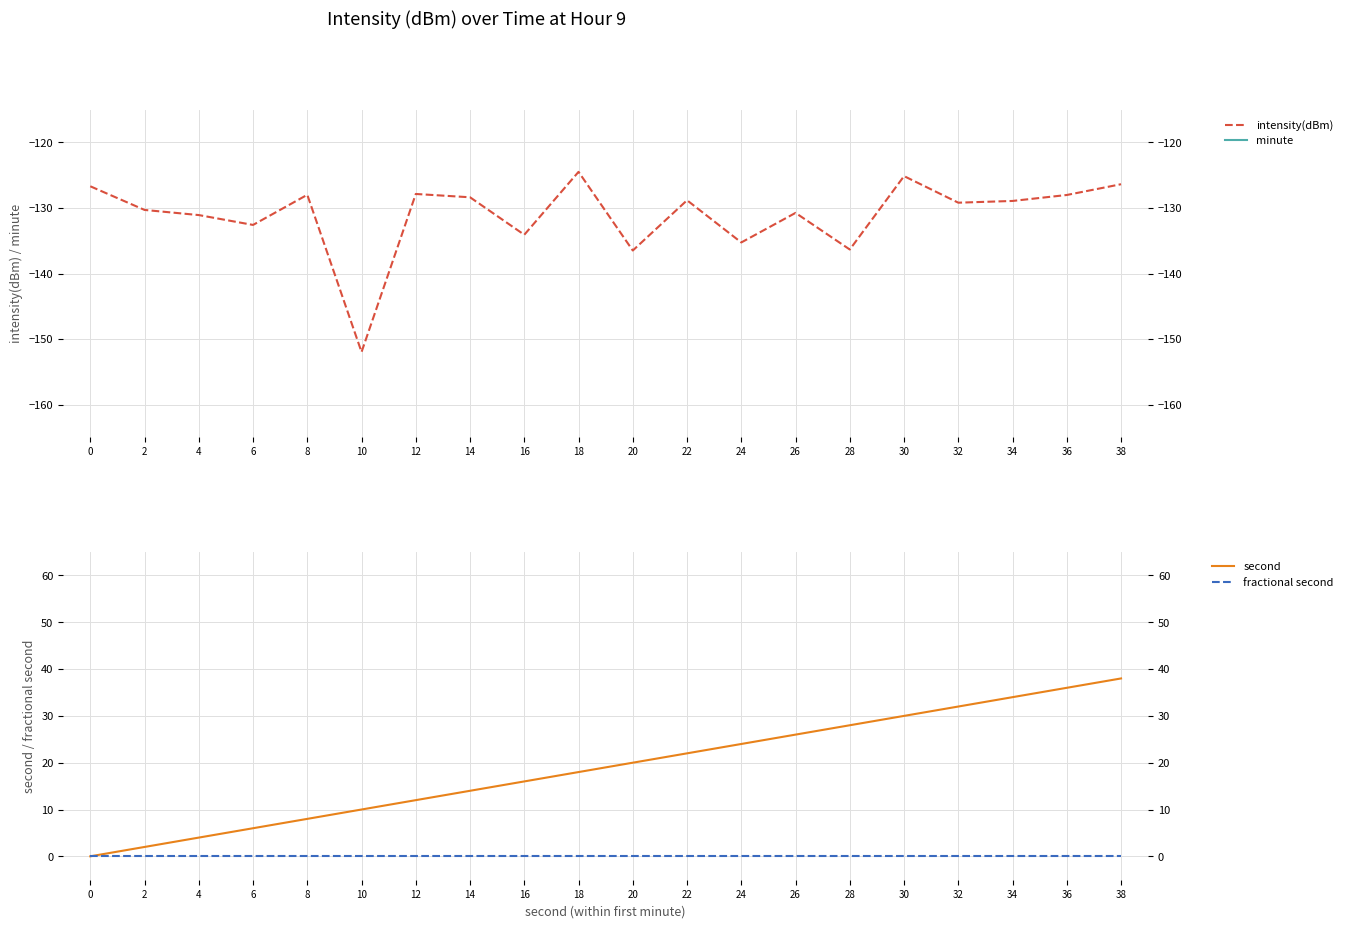

Which series has the widest spread of values?

second